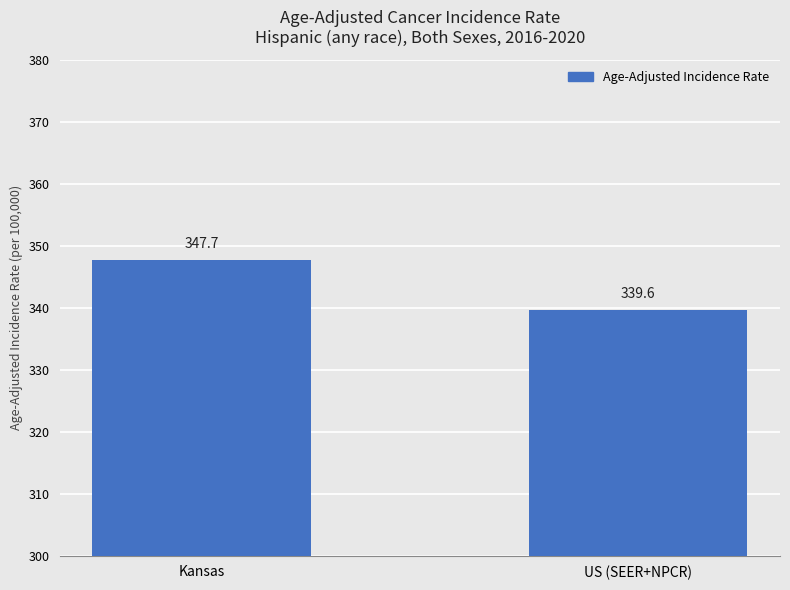

Where is the data nearest to the value 343?

US (SEER+NPCR)